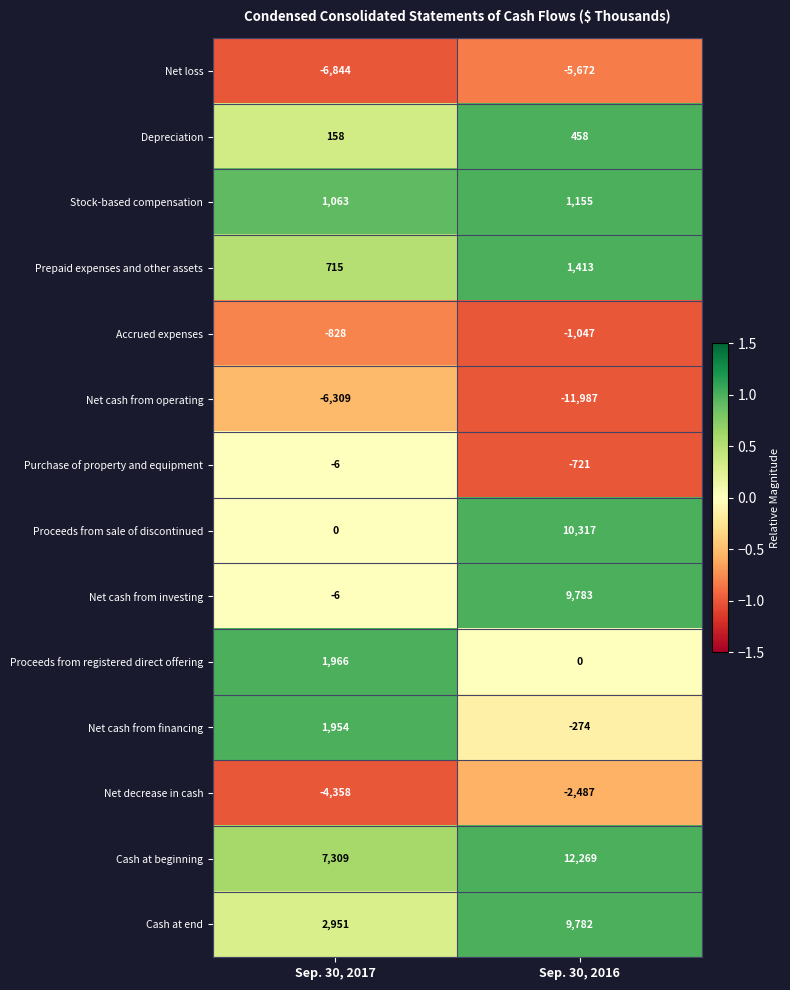

What is the difference between the highest and lowest values at Sep. 30, 2017?

14153